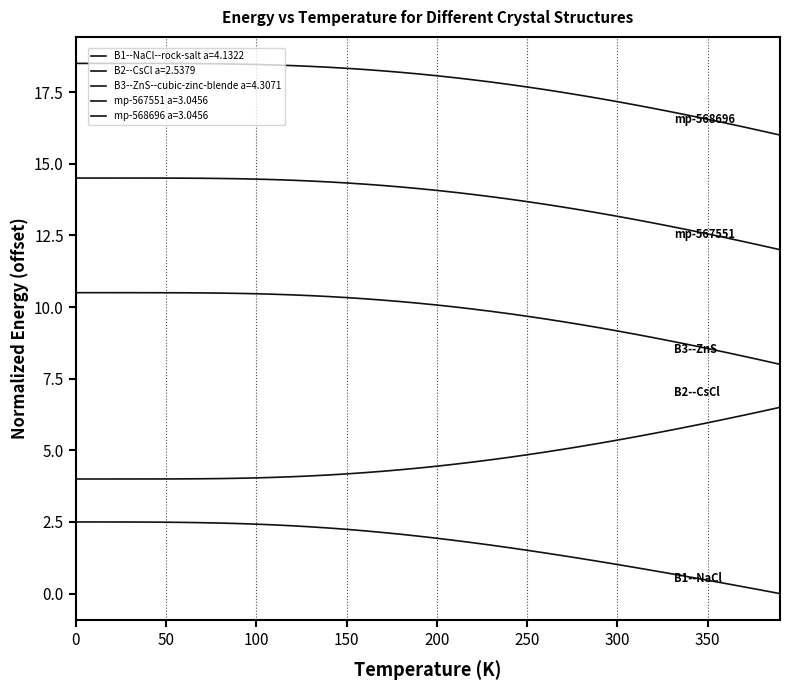

Is this an area chart (filled region under the line)?

No